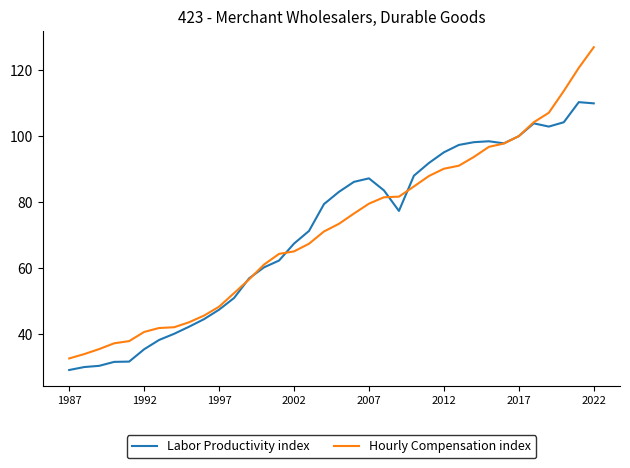

What is the maximum value for Hourly Compensation index?

127.0